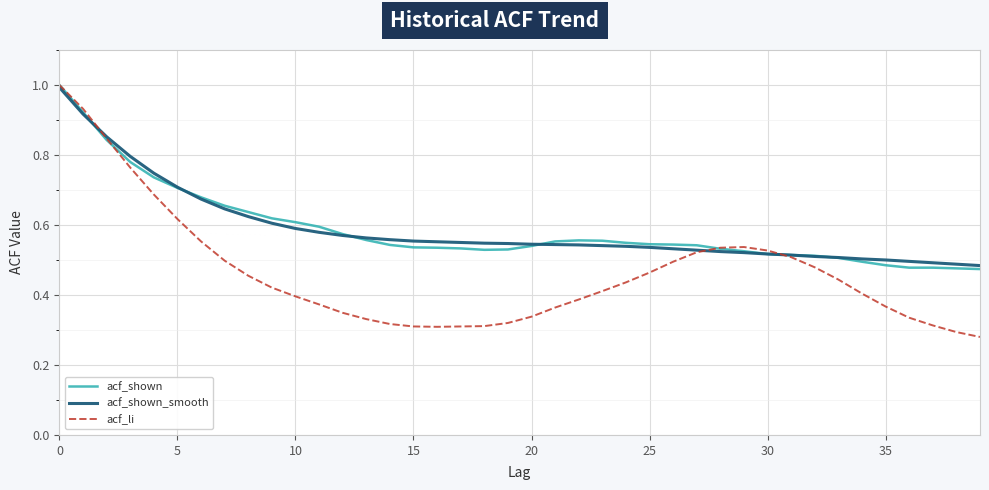

What is the maximum value shown in the chart?

1.0